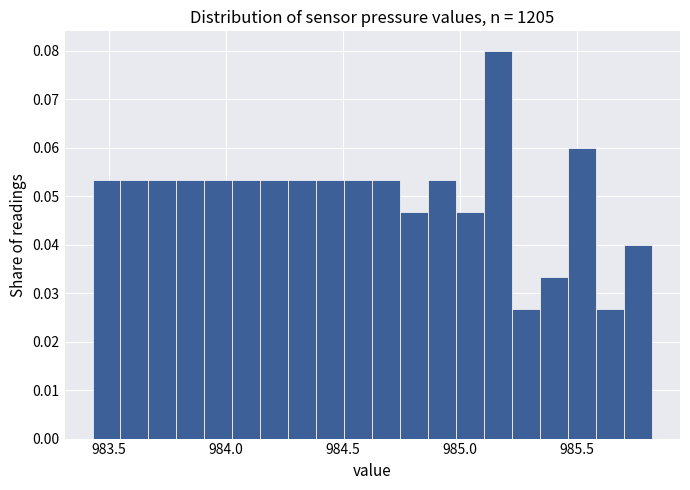

Around what value on the x-axis is the tallest bar? Give the approximate position of its centre, as read against the axis.

985.15